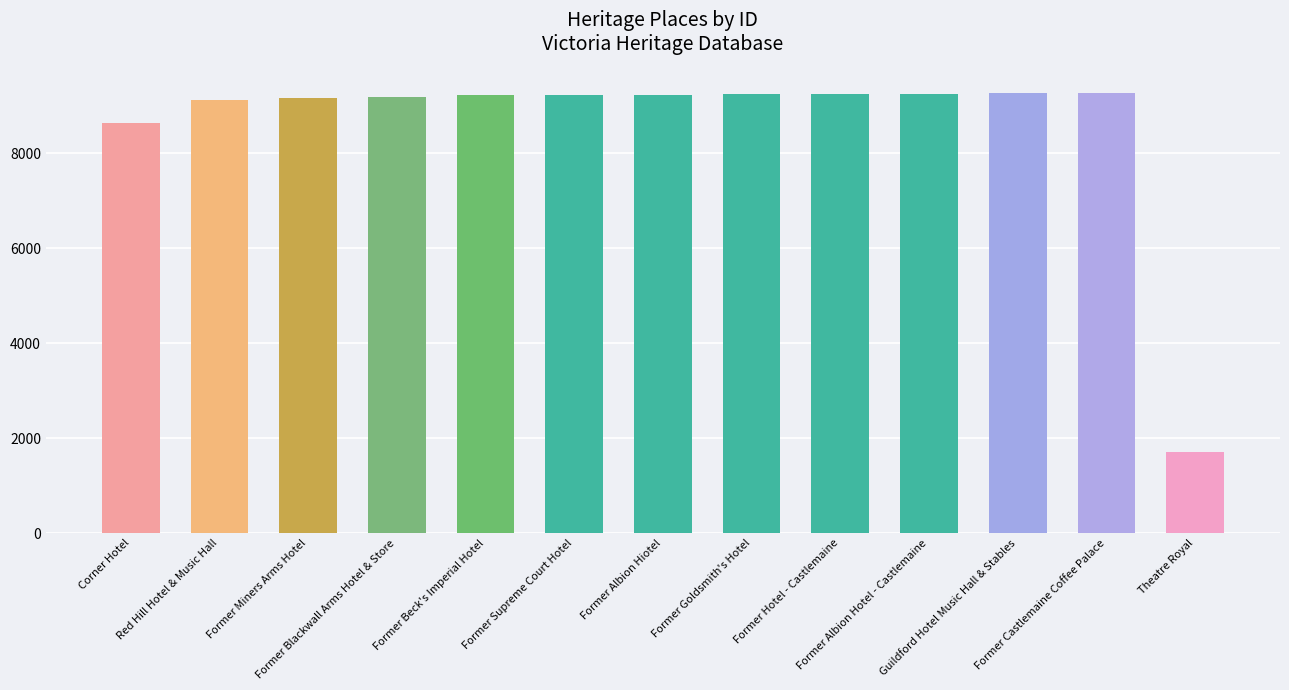

Is it true that the value at Former Albion Hiotel is 9240?

True